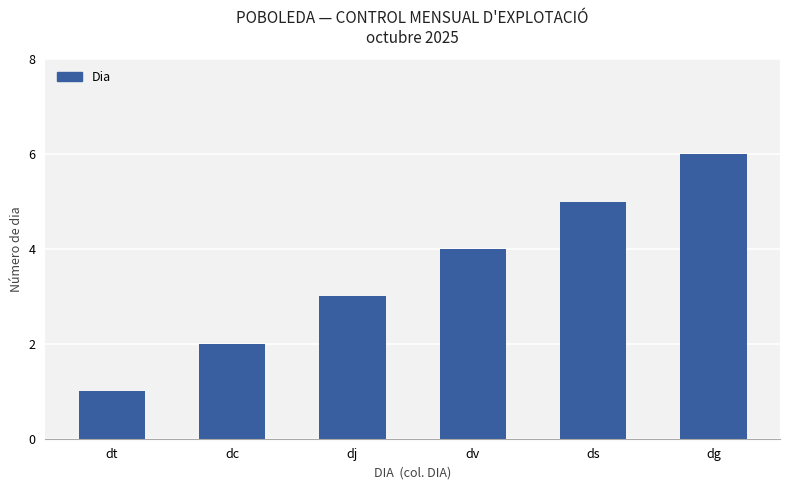

Are the bars grouped side by side (vs. stacked)?

No